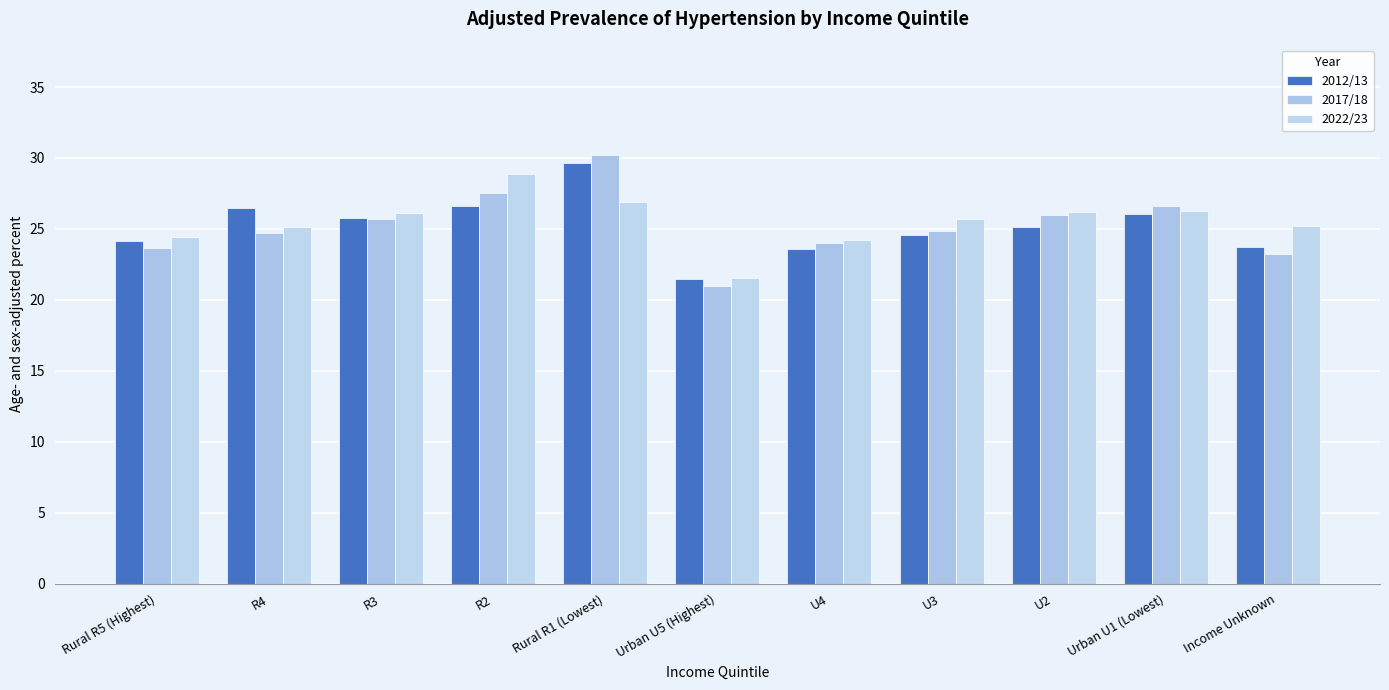

How many groups of bars are there?

11